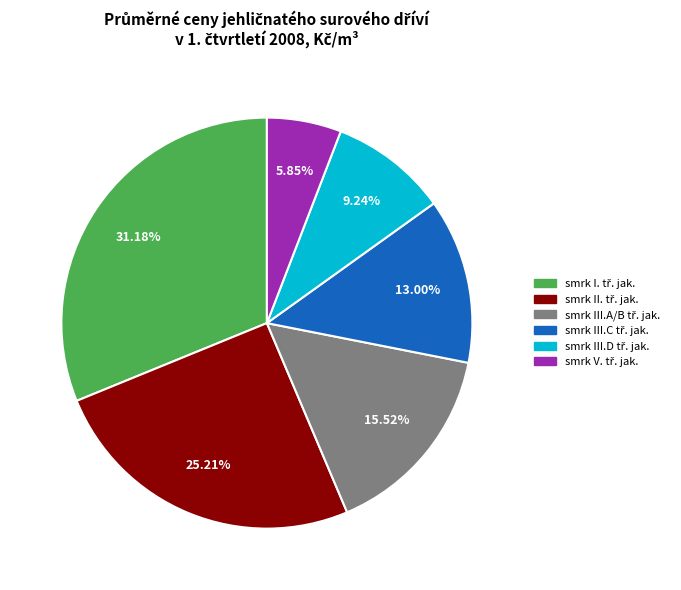

Is there a majority slice in this chart?

No